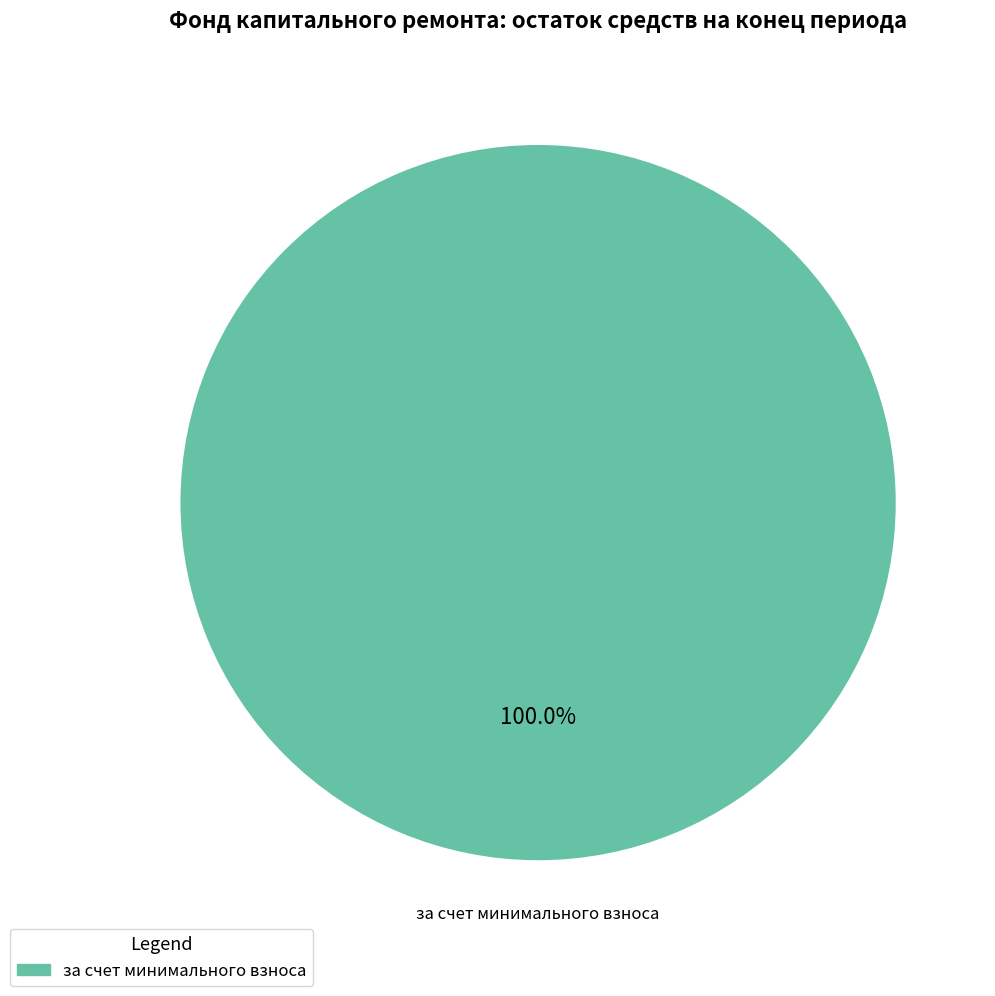

Does any single category account for the majority?

Yes